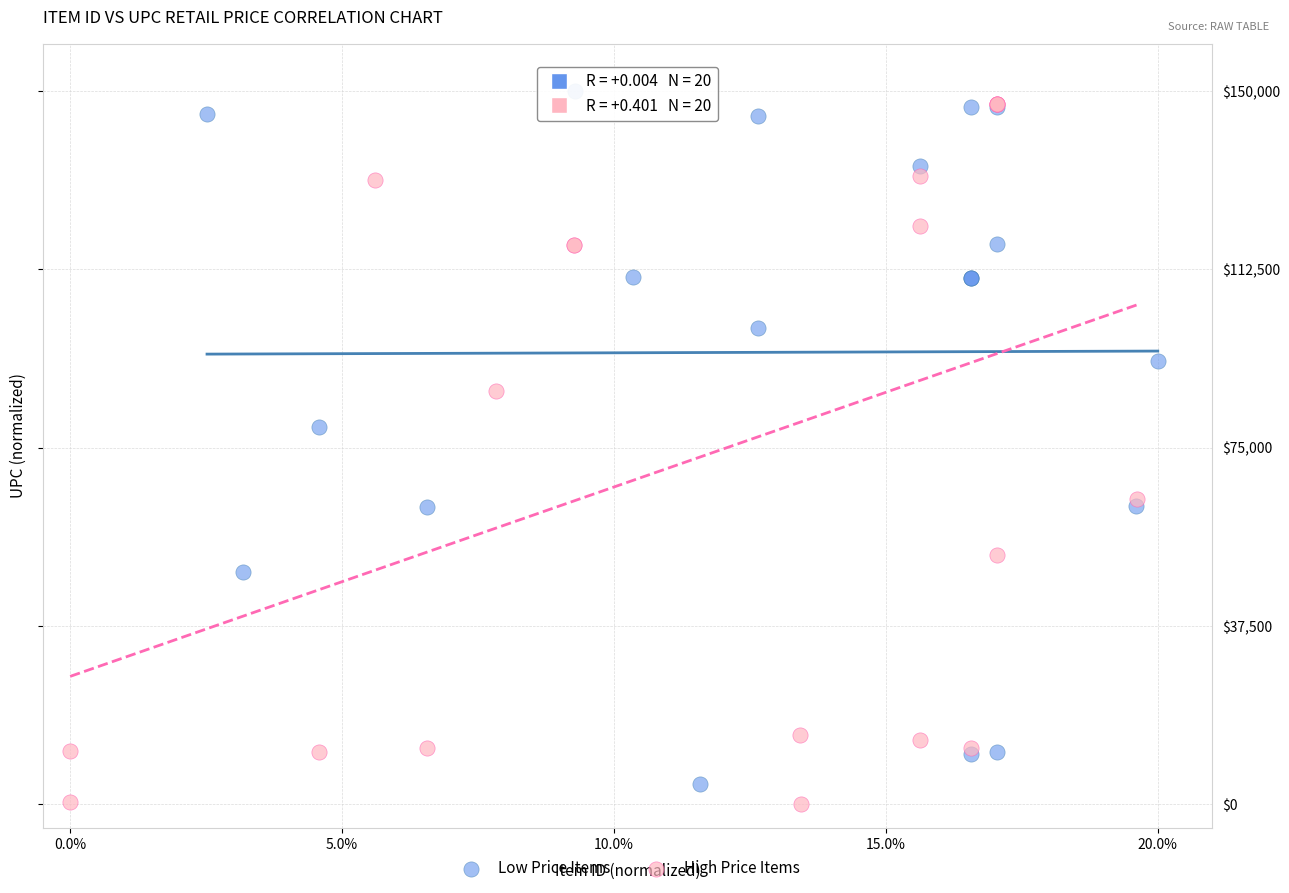

Which series contains the highest Y value?

Low Price Items